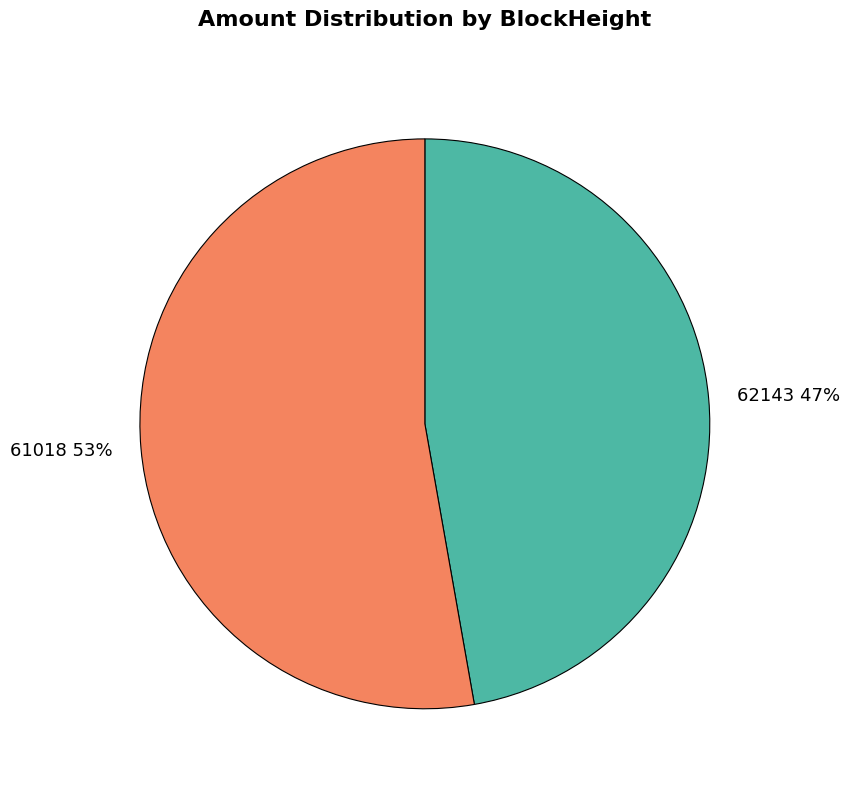

True or false: 62143 accounts for 1% of the total.

False